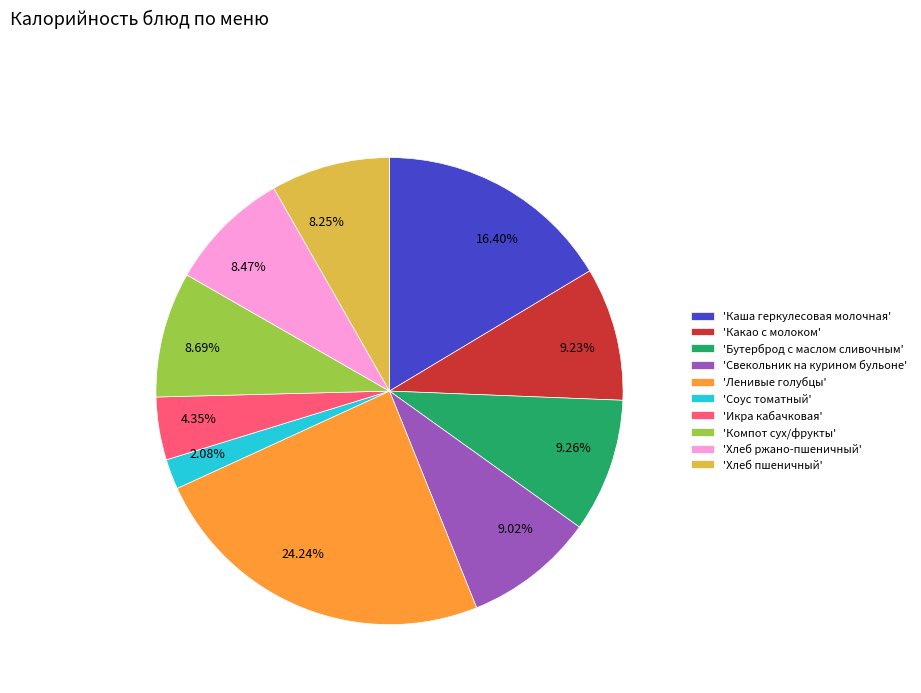

How many slices are in this pie chart?

10